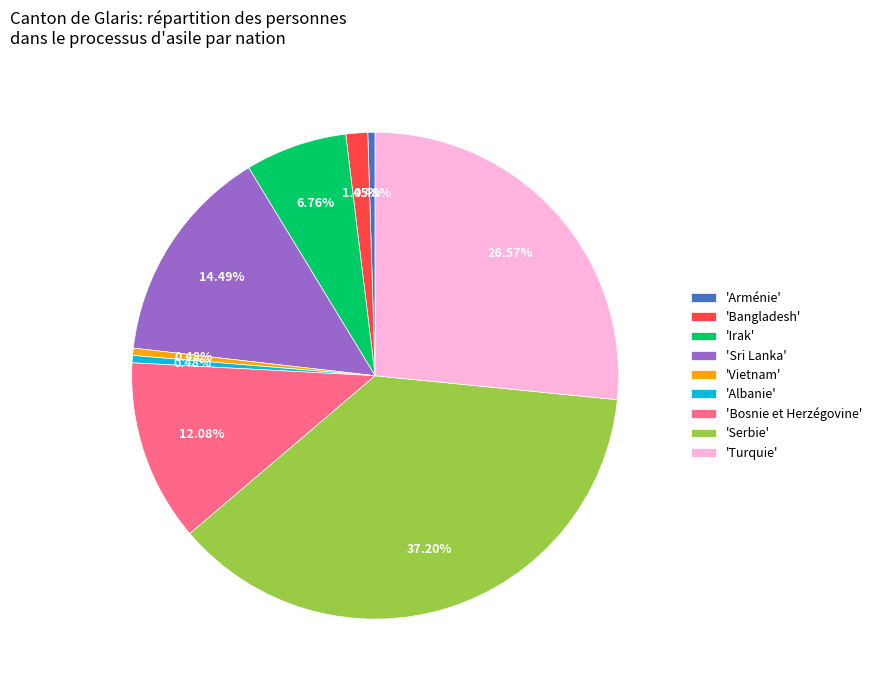

Is there any slice that represents more than half of the pie?

No